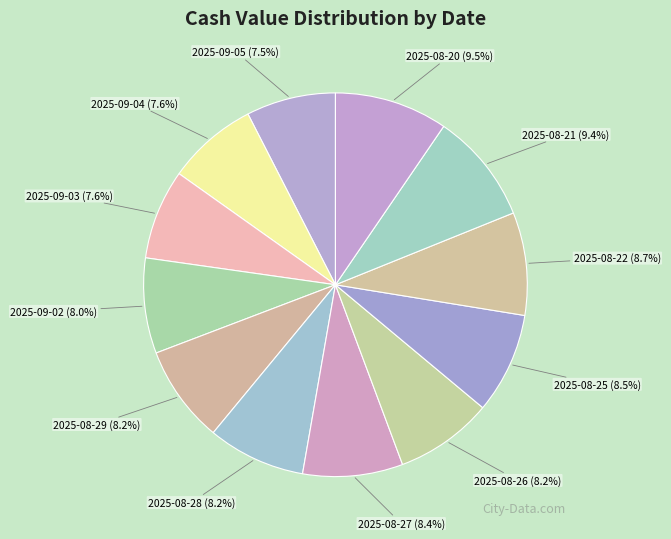

Between 2025-09-03 and 2025-08-27, which is larger?

2025-08-27